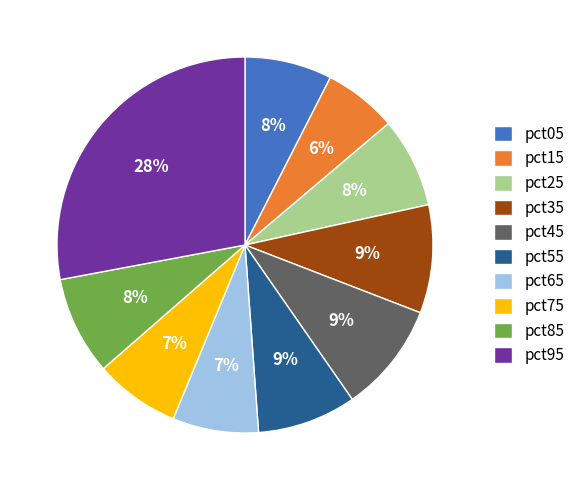

The pct85 slice represents 1% of the pie. True or false?

False